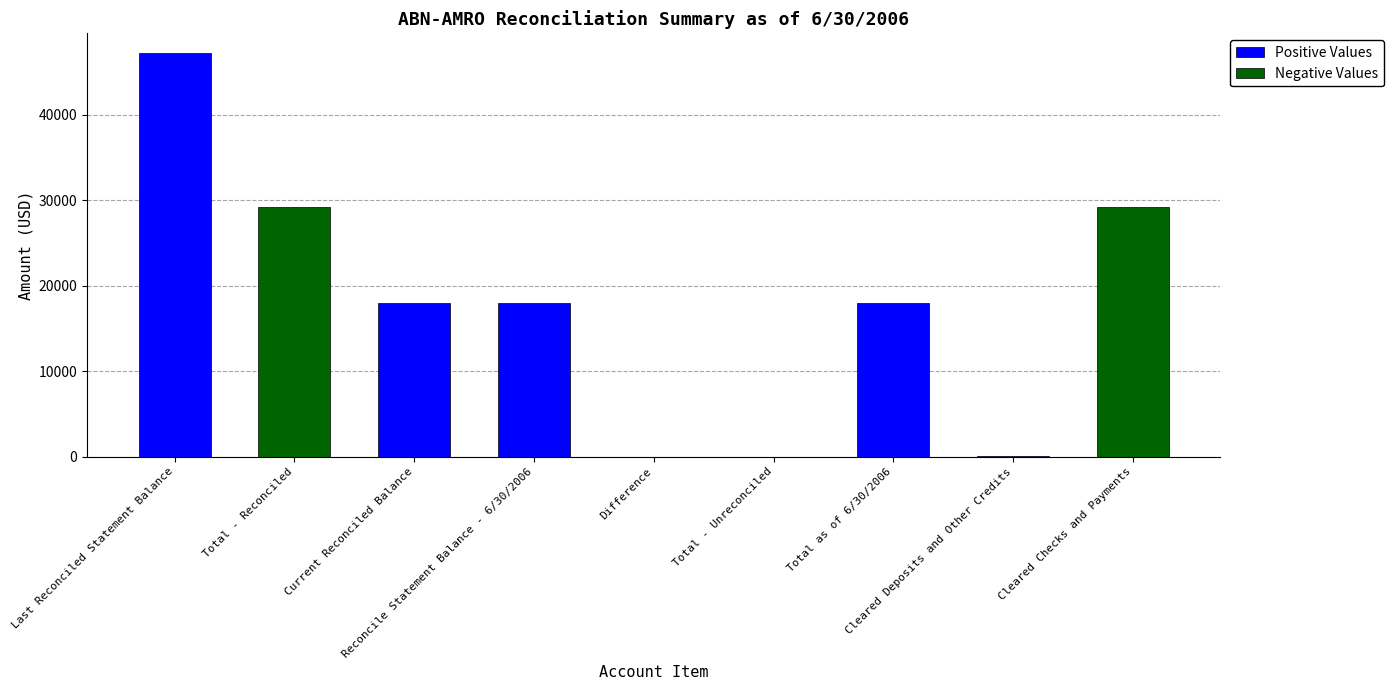

Reading right to left, list all the values displayed in this chart.

Positive Values: Cleared Checks and Payments=0.0	Cleared Deposits and Other Credits=72.0	Total as of 6/30/2006=18003.3	Total - Unreconciled=0.0	Difference=0.0	Reconcile Statement Balance - 6/30/2006=18003.3	Current Reconciled Balance=18003.3	Total - Reconciled=0.0	Last Reconciled Statement Balance=47199.0
Negative Values: Cleared Checks and Payments=29267.6	Cleared Deposits and Other Credits=0.0	Total as of 6/30/2006=0.0	Total - Unreconciled=0.0	Difference=0.0	Reconcile Statement Balance - 6/30/2006=0.0	Current Reconciled Balance=0.0	Total - Reconciled=29195.6	Last Reconciled Statement Balance=0.0